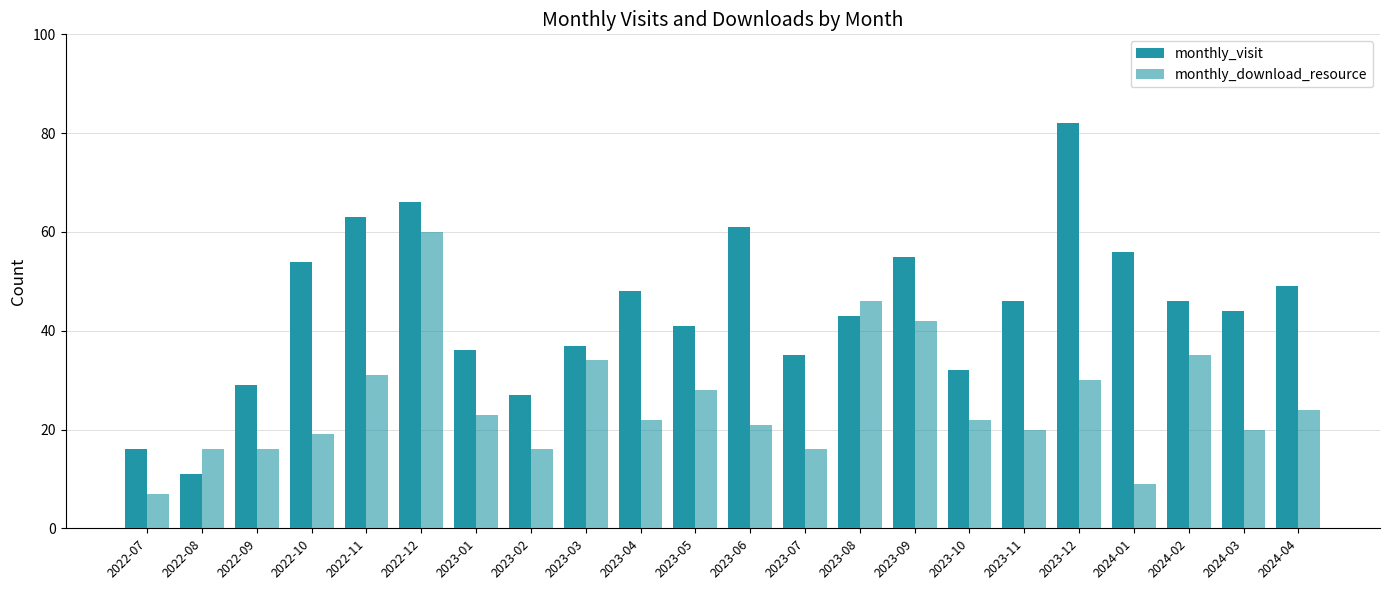

What is the highest value of the monthly_visit series?

82